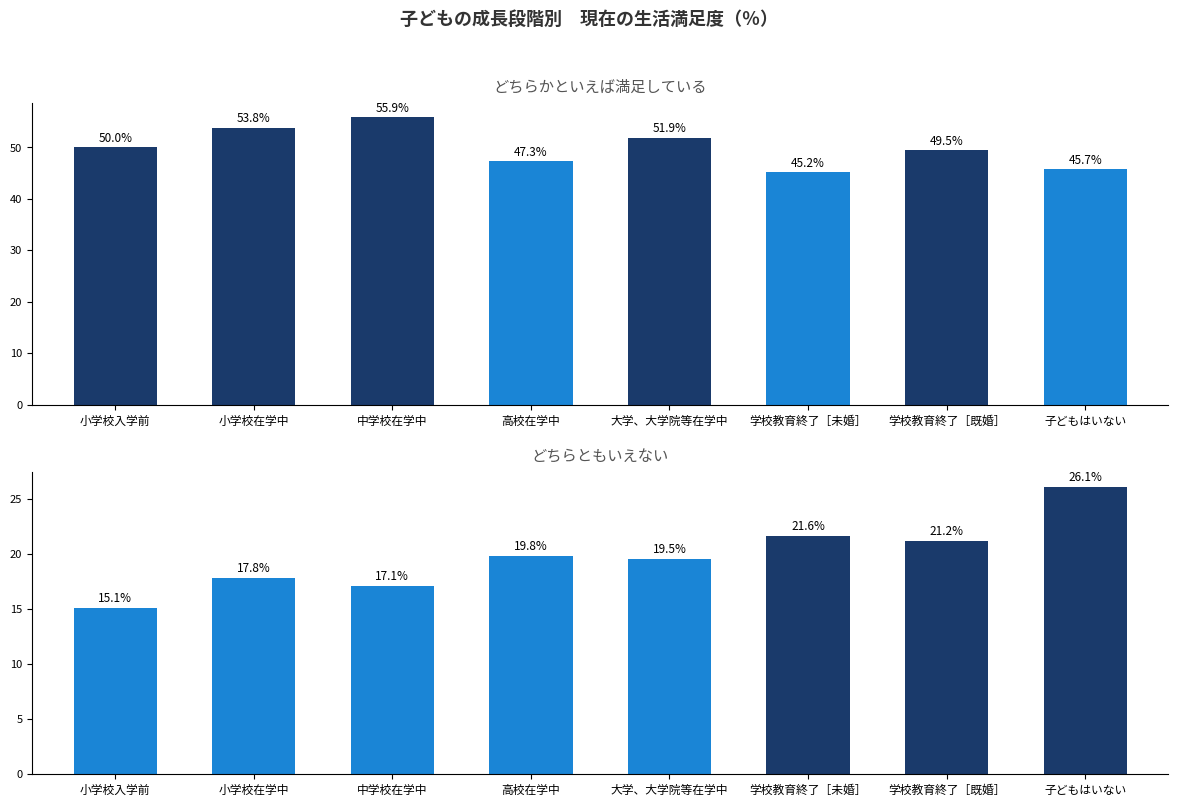

The value of どちらともいえない at 大学、大学院等在学中 is 19.5. True or false?

True